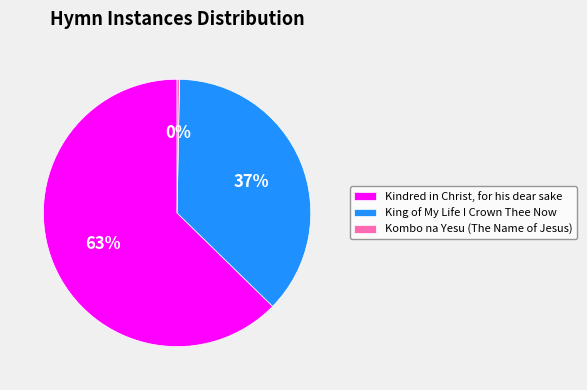

True or false: Kindred in Christ, for his dear sake accounts for 73% of the total.

False